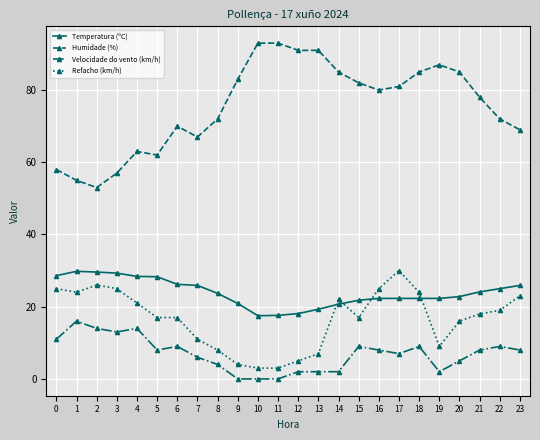

True or false: Refacho (km/h) has more than 2 points higher than both neighbors.

True